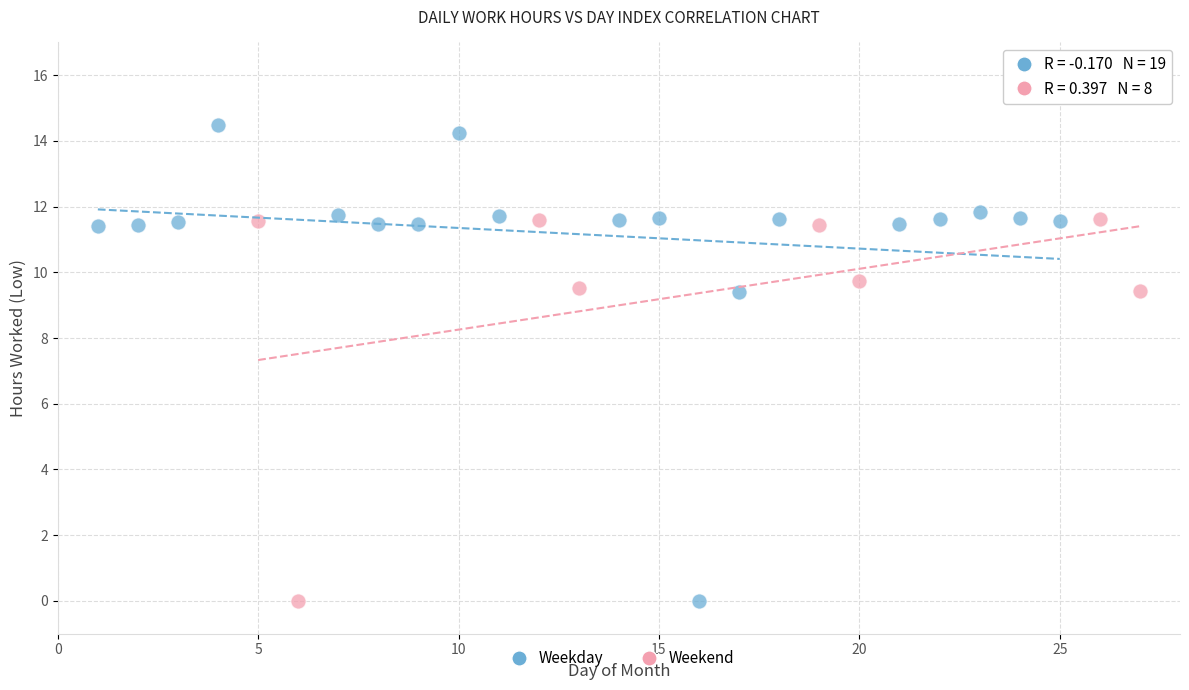

Which series has the largest Y range (max minus min)?

Weekday